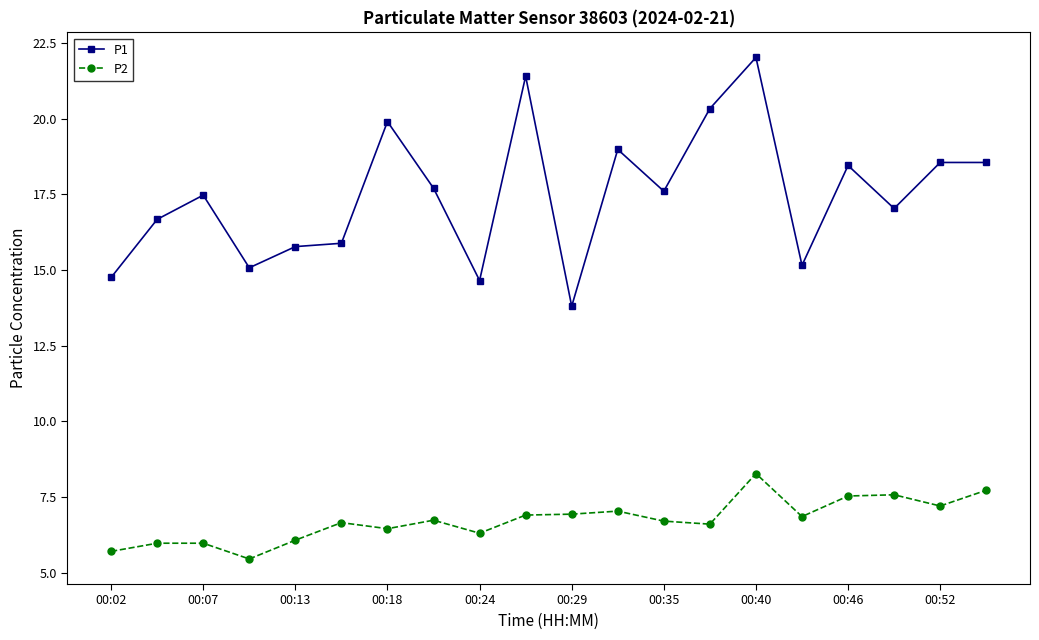

What is the value of the P1 point at the 4th from the left?

15.1